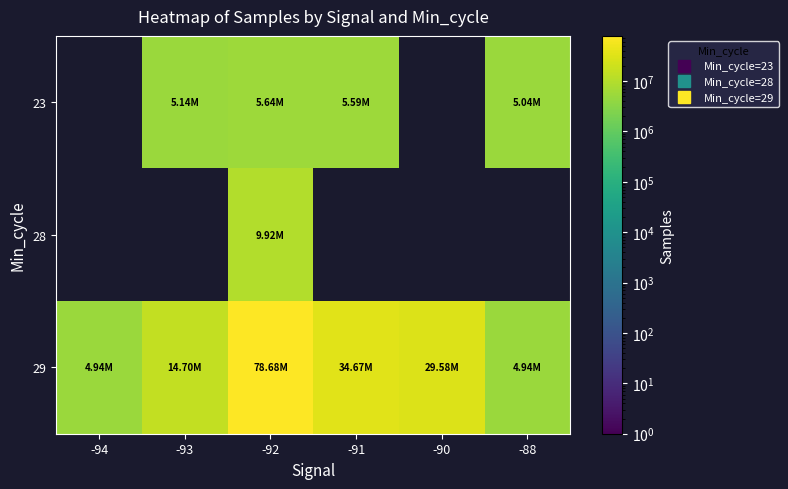

Which series has the widest spread of values?

29